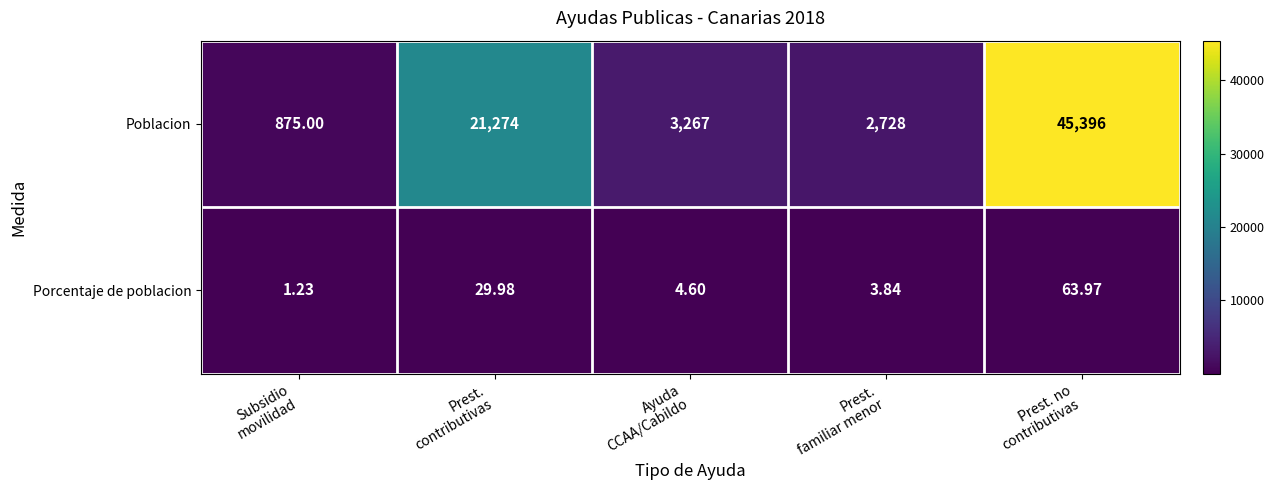

Which series has the largest total across all categories?

Poblacion